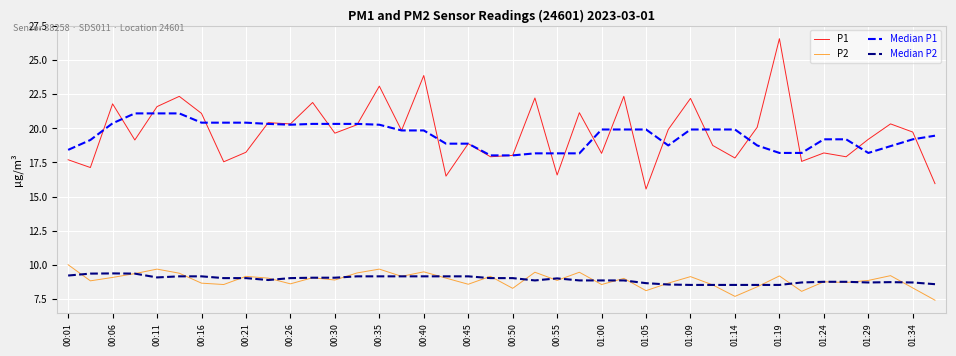

True or false: P2 and P1 cross at least once.

False